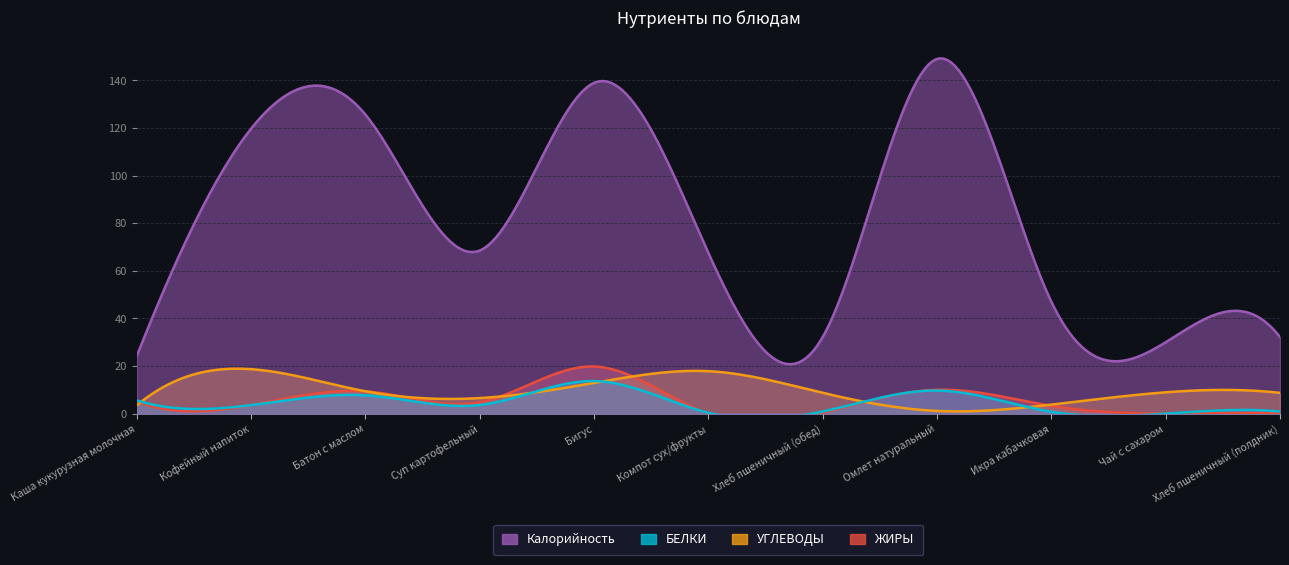

True or false: УГЛЕВОДЫ and Калорийность cross at least once.

False